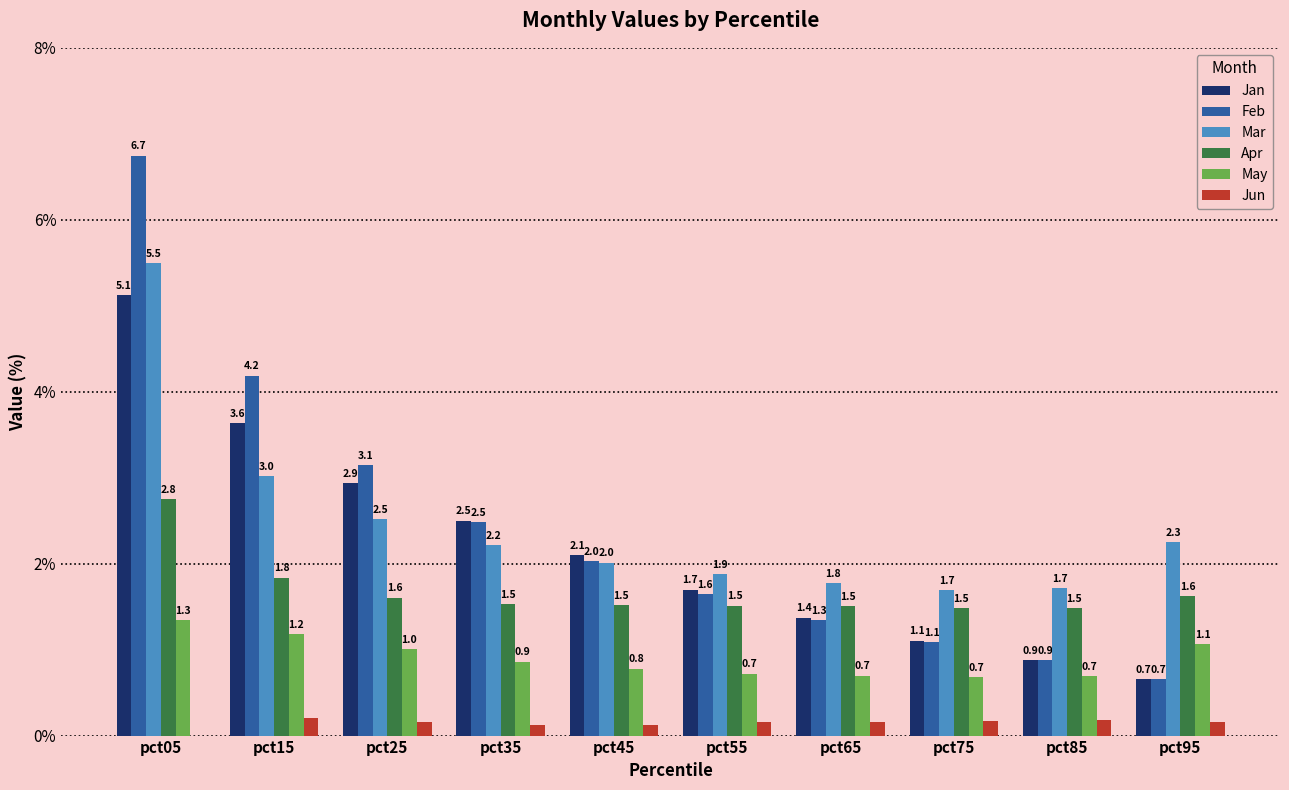

What is the difference between the second highest and minimum values in the May series?

0.5